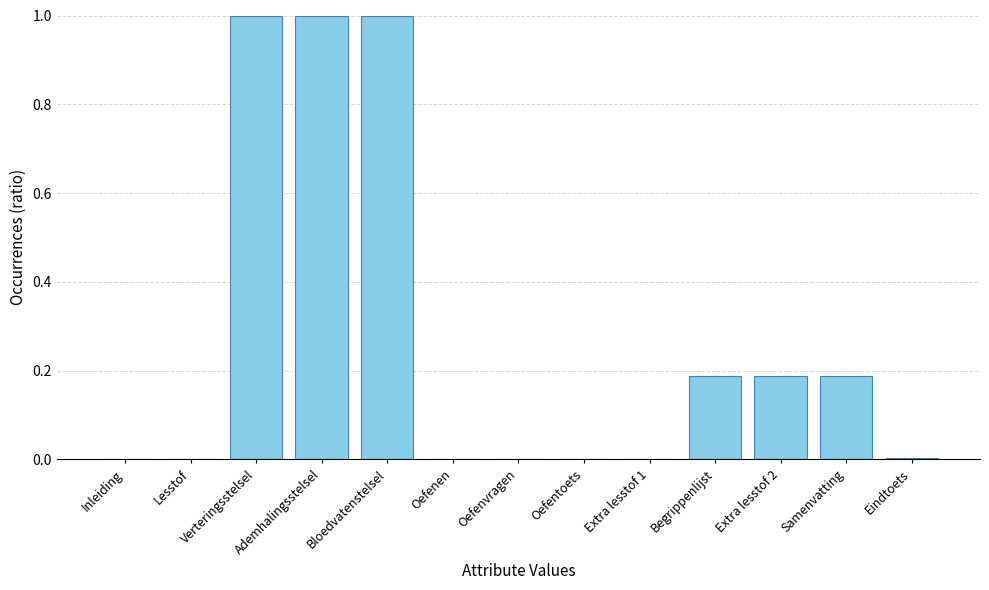

What is the sum of all values?

3.6